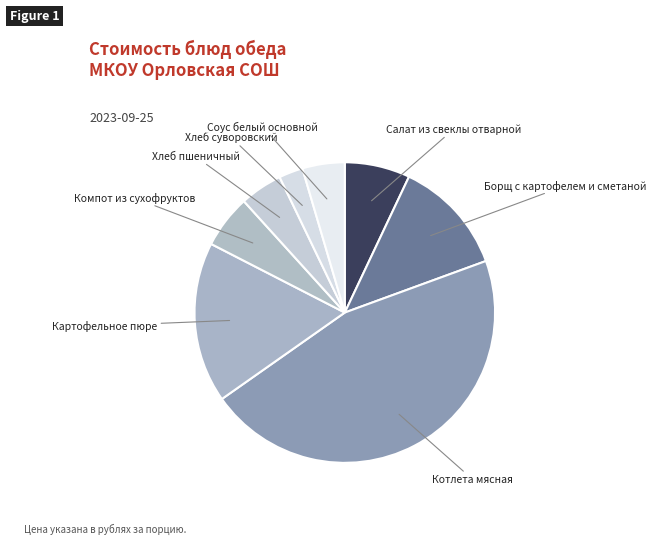

Is there a majority slice in this chart?

No